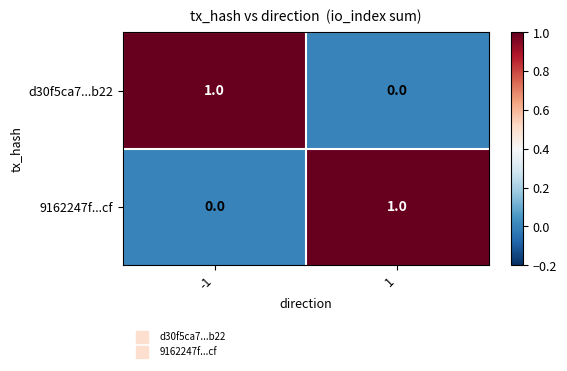

Is the value of 9162247f...cf at -1 greater than the value of d30f5ca7...b22 at -1?

No